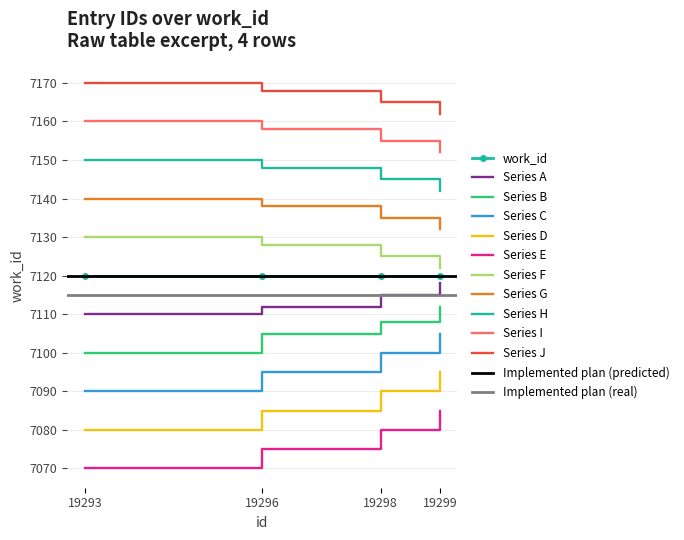

Rank the categories by value from highest to lowest.

19299, 19298, 19296, 19293